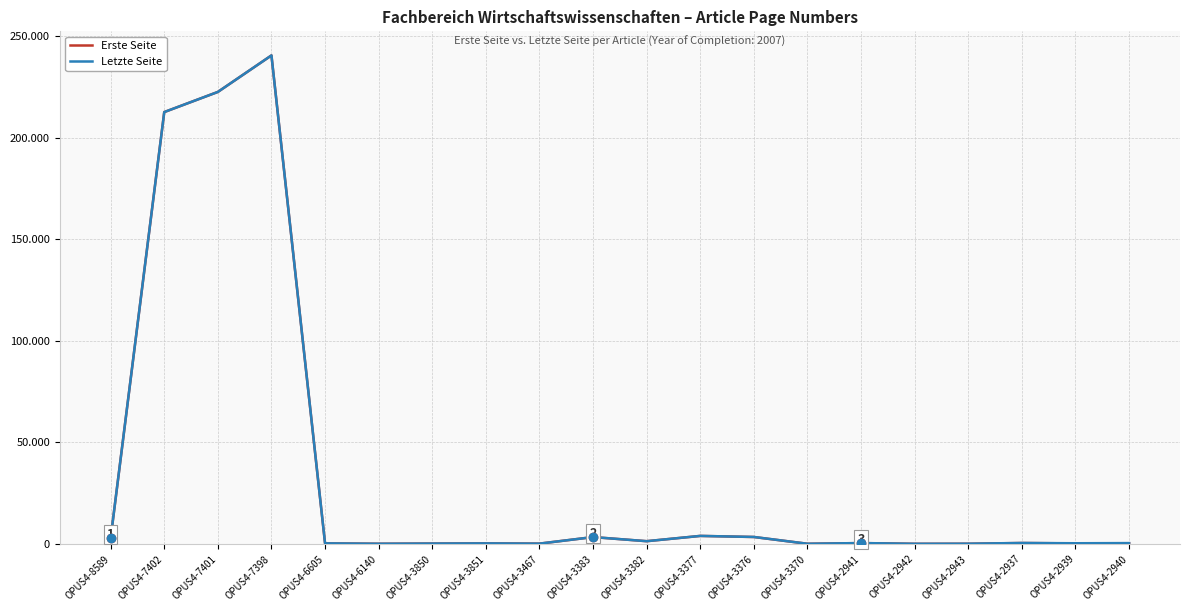

Is this an area chart (filled region under the line)?

No